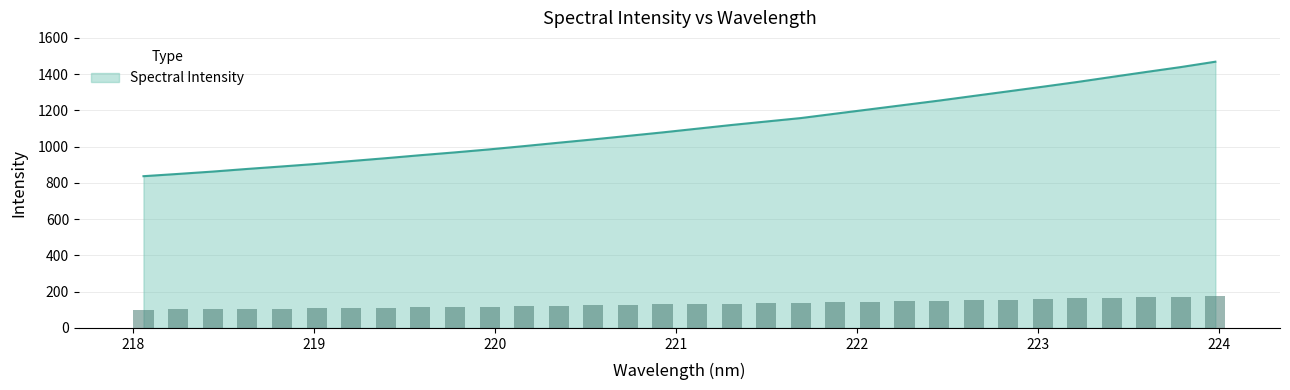

Reading right to left, transcribe all the data shown in this chart.

1468.7	1439.1	1412.1	1384.6	1356.7	1330.6	1305.0	1279.7	1254.1	1230.1	1206.0	1181.9	1157.7	1138.7	1119.6	1099.1	1078.6	1059.3	1040.1	1021.8	1003.1	985.1	968.5	952.9	936.4	920.7	904.9	890.8	877.2	862.6	849.6	837.1